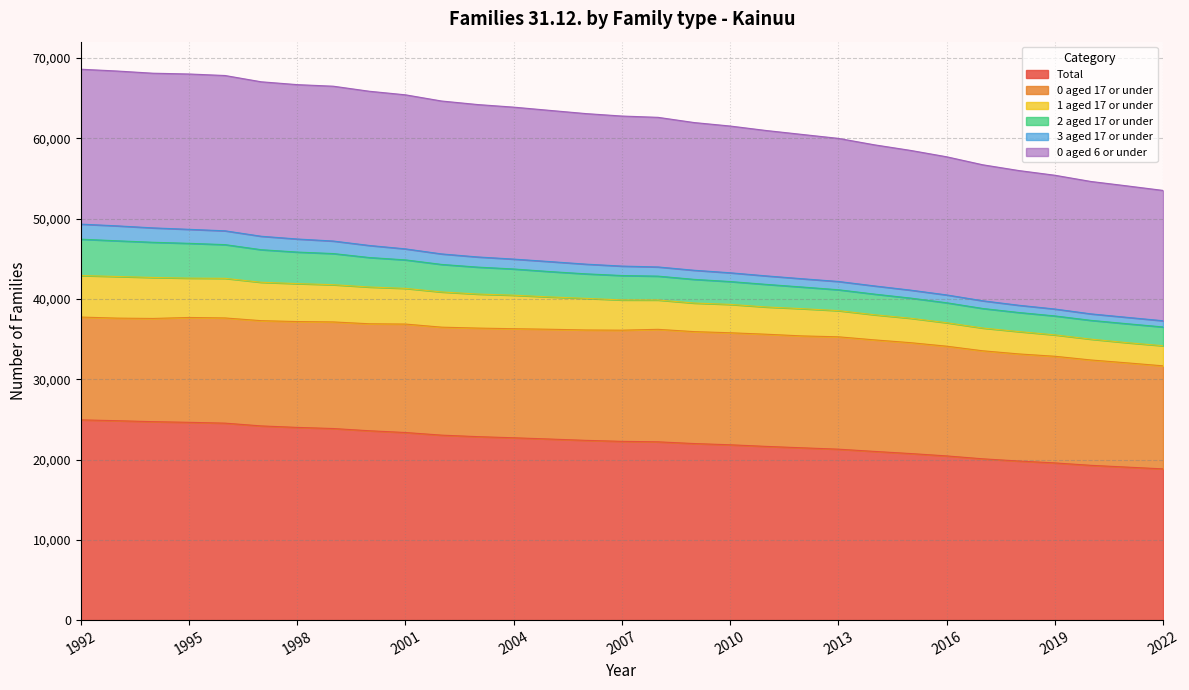

What is the maximum value for Total?

24942